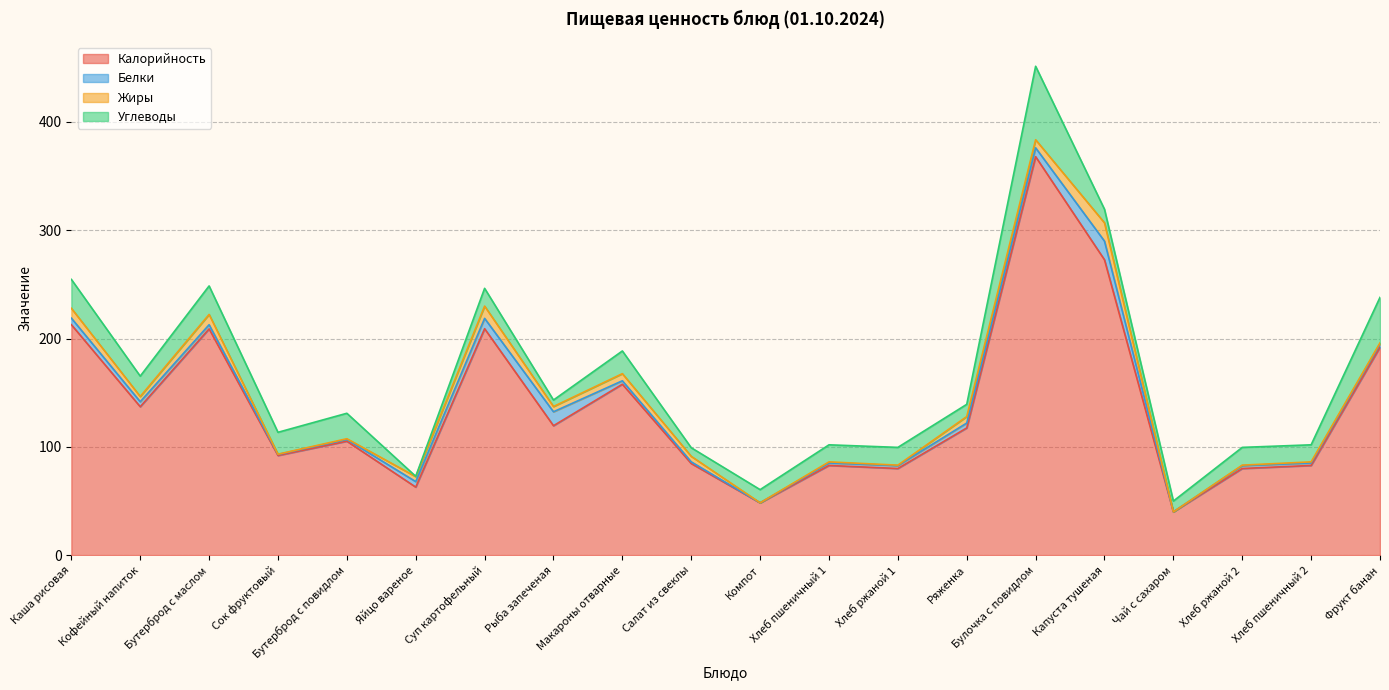

What is the total value across all series at Кофейный напиток?

165.3